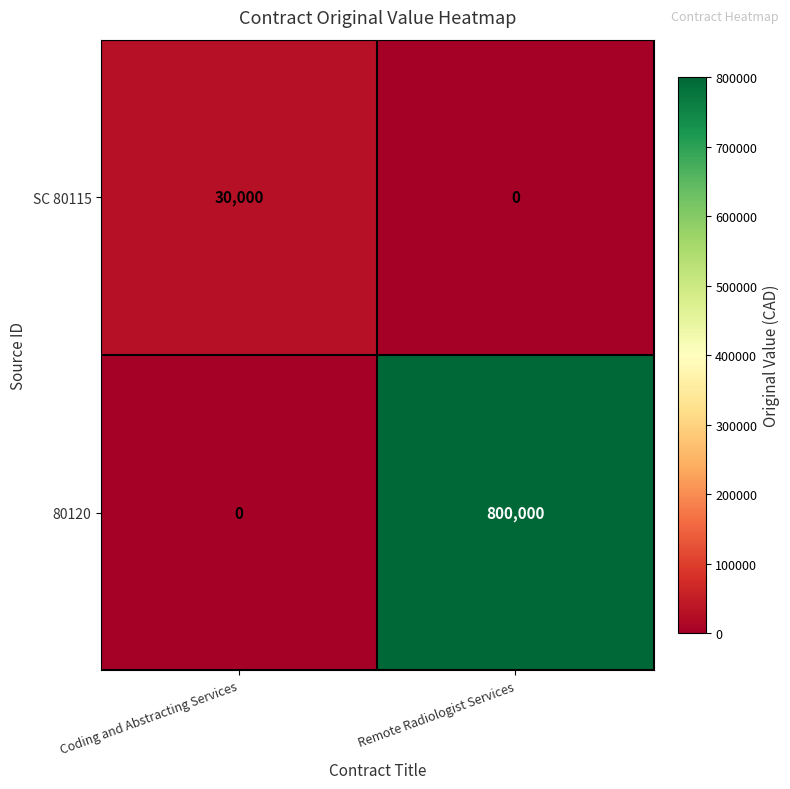

Reading left to right, extract all data points from this chart.

SC 80115: 30000	0
80120: 0	800000